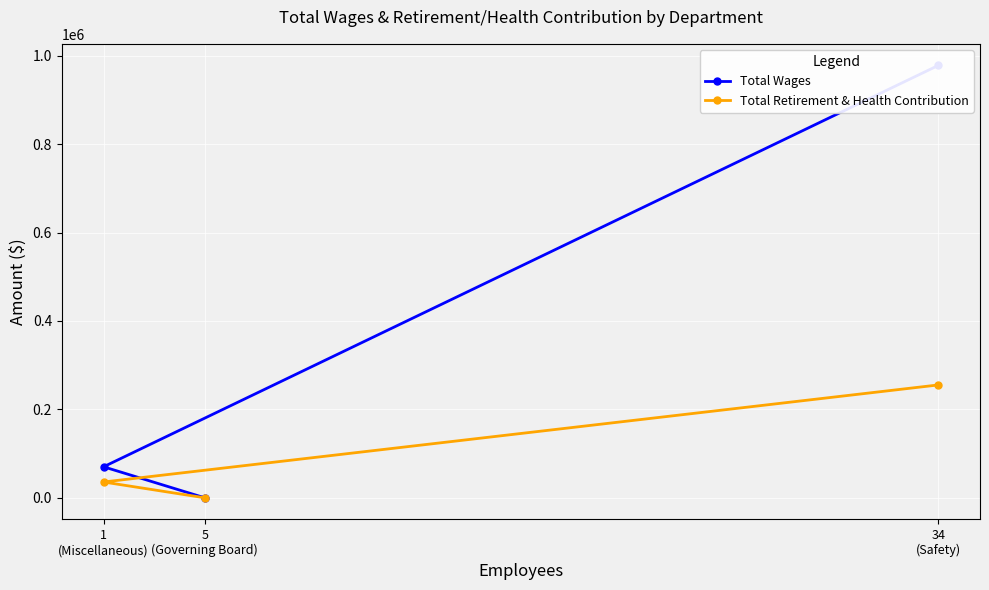

At which label is Total Wages closest to 488951?

1
(Miscellaneous)